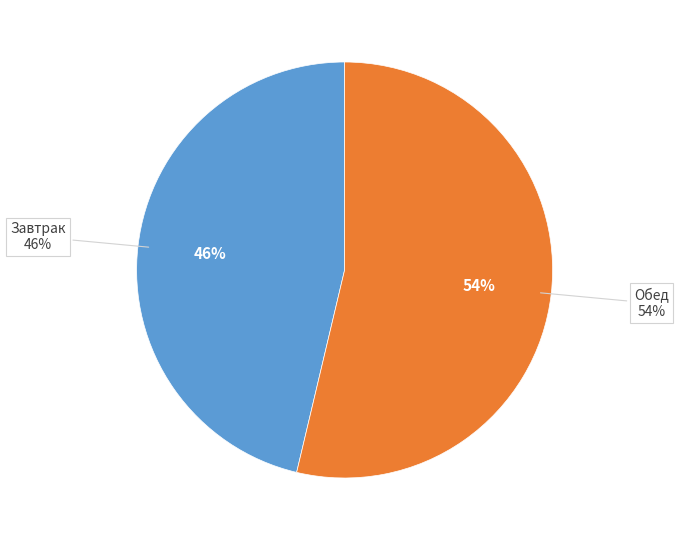

How many slices are in this pie chart?

2